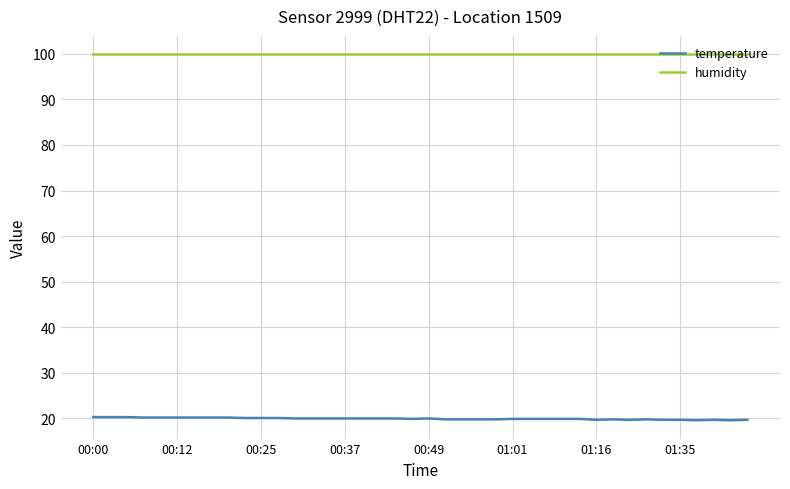

At how many categories does at least one series exceed 66?

40